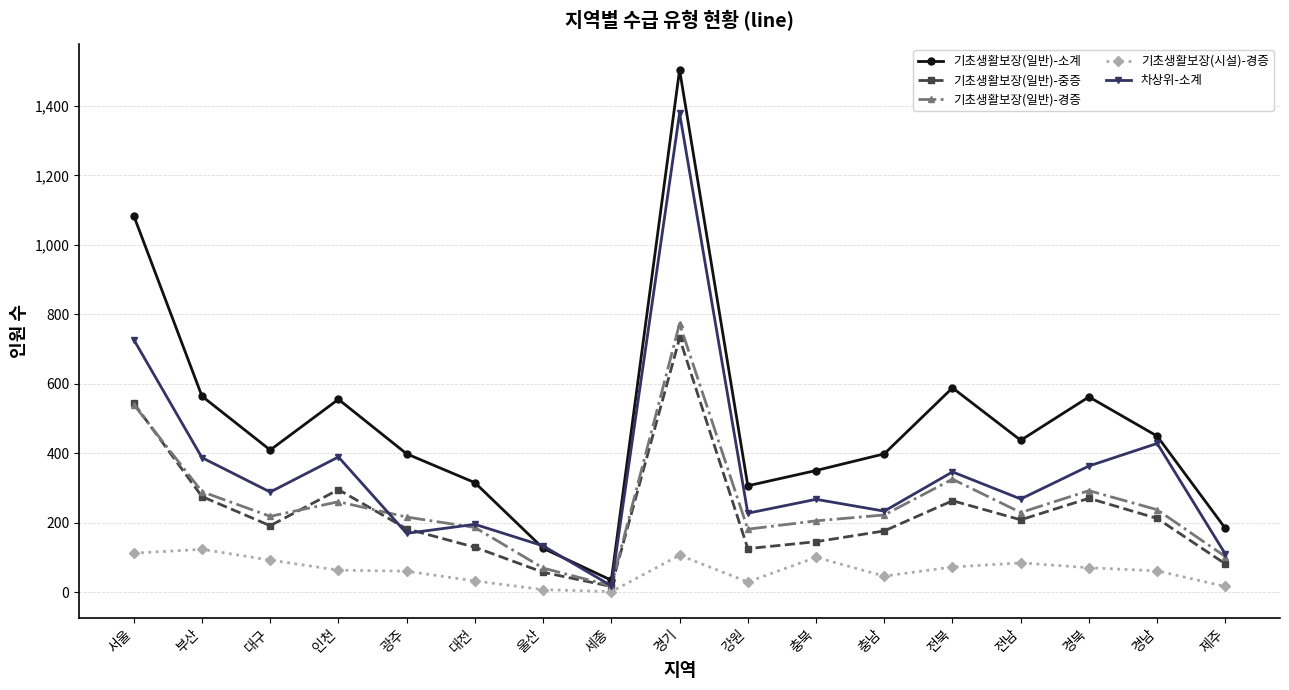

What is the average value of the 기초생활보장(일반)-중증 series?

229